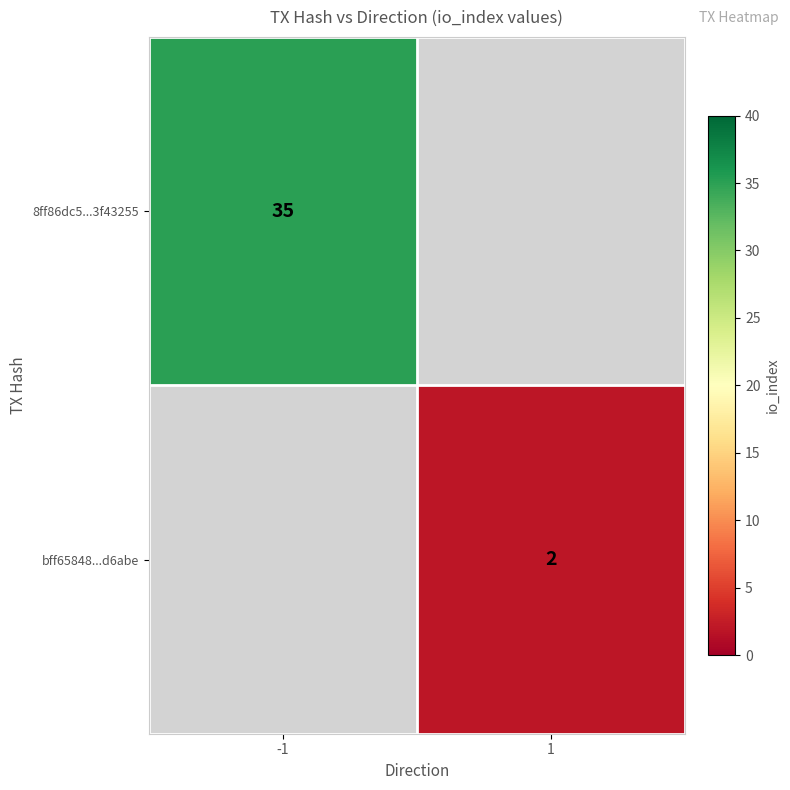

How many categories are shown in the chart?

2